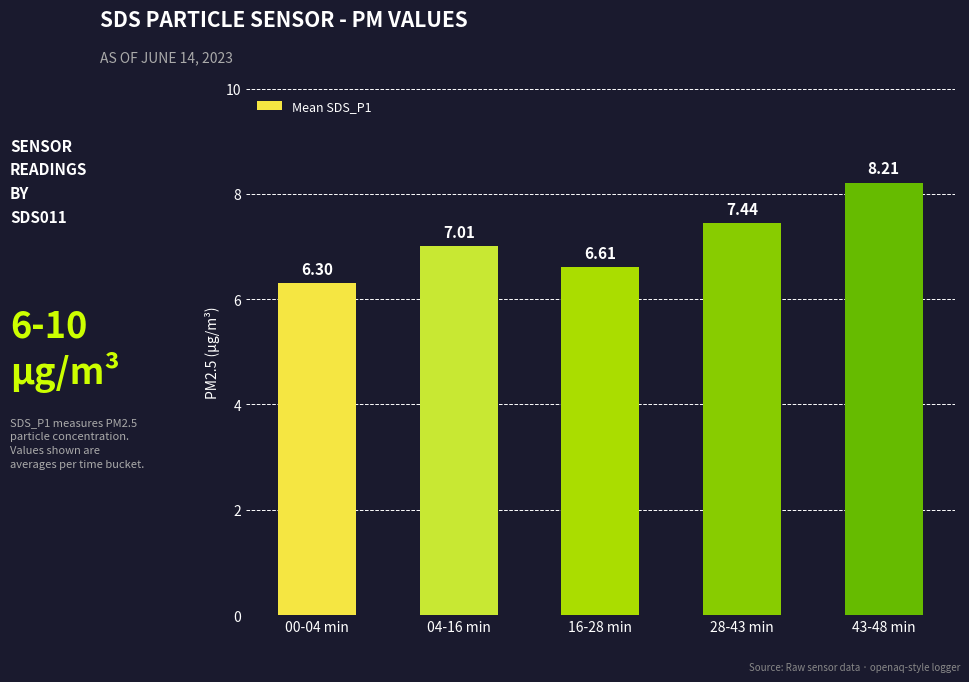

Rank the categories by value from highest to lowest.

43-48 min, 28-43 min, 04-16 min, 16-28 min, 00-04 min